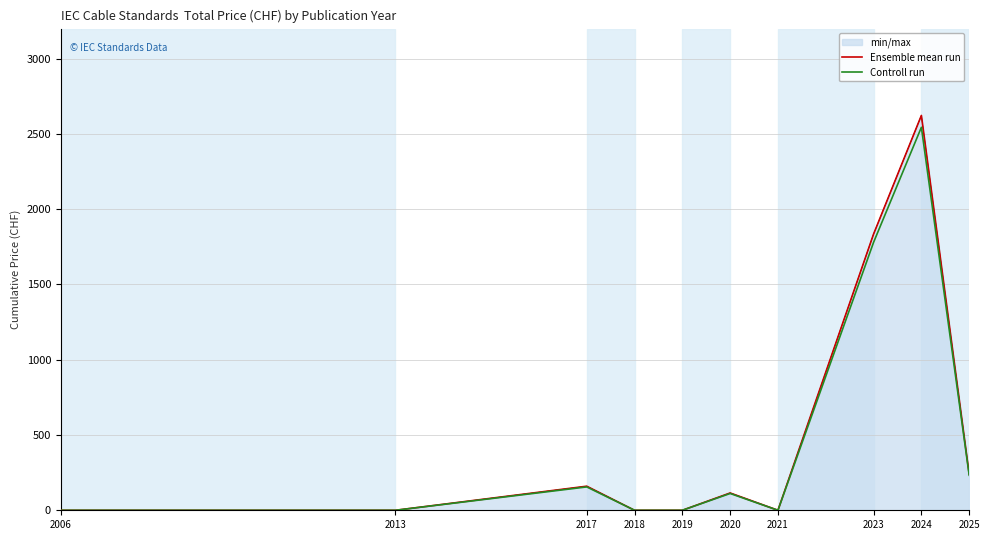

What is the difference between the maximum and minimum values in the Ensemble mean run series?

2623.0